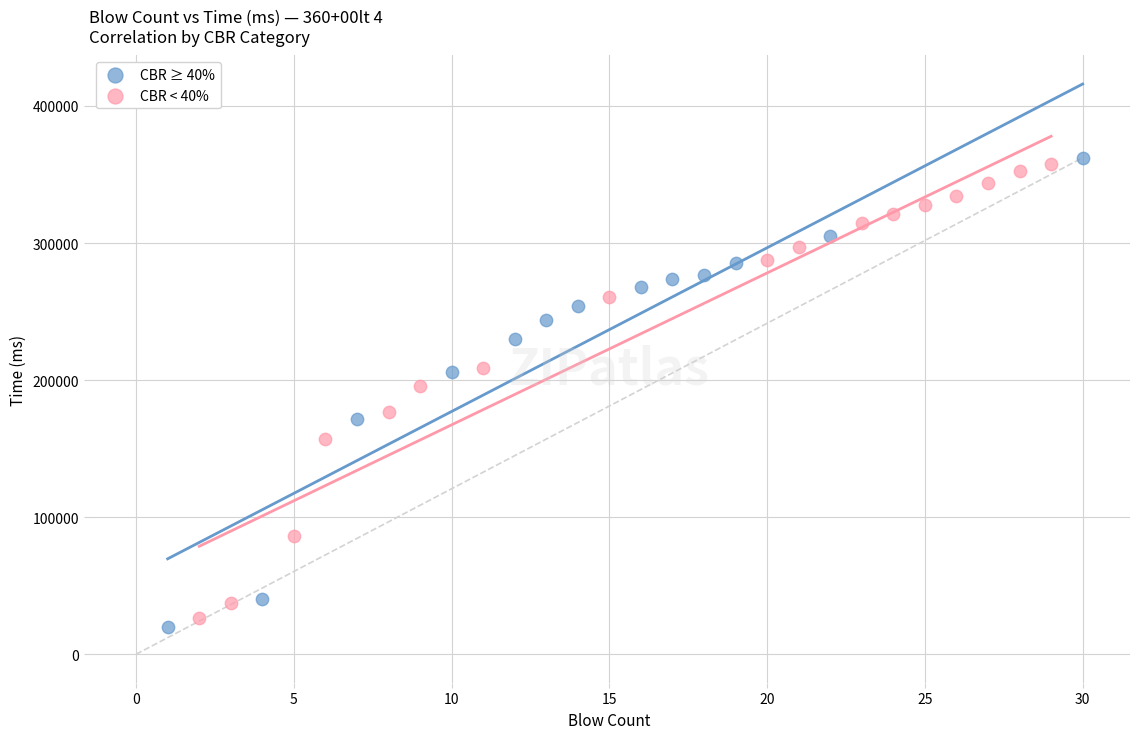

What are all the series names shown in the legend?

CBR ≥ 40%, CBR < 40%